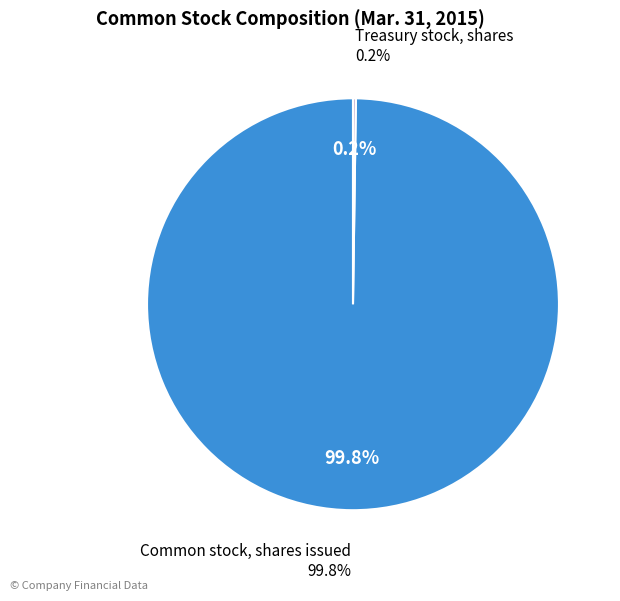

Is there any slice that represents more than half of the pie?

Yes